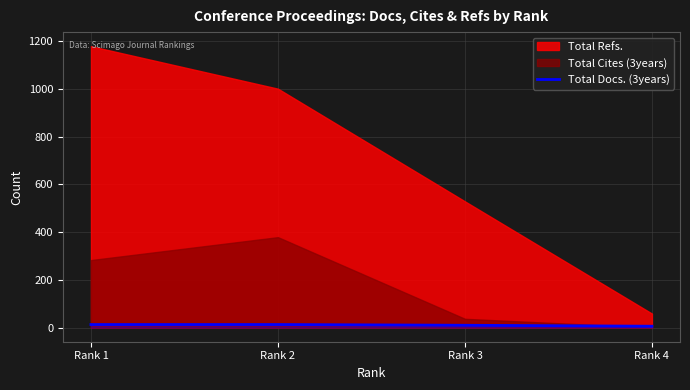

True or false: Total Docs. (3years) has more than 2 points higher than both neighbors.

False